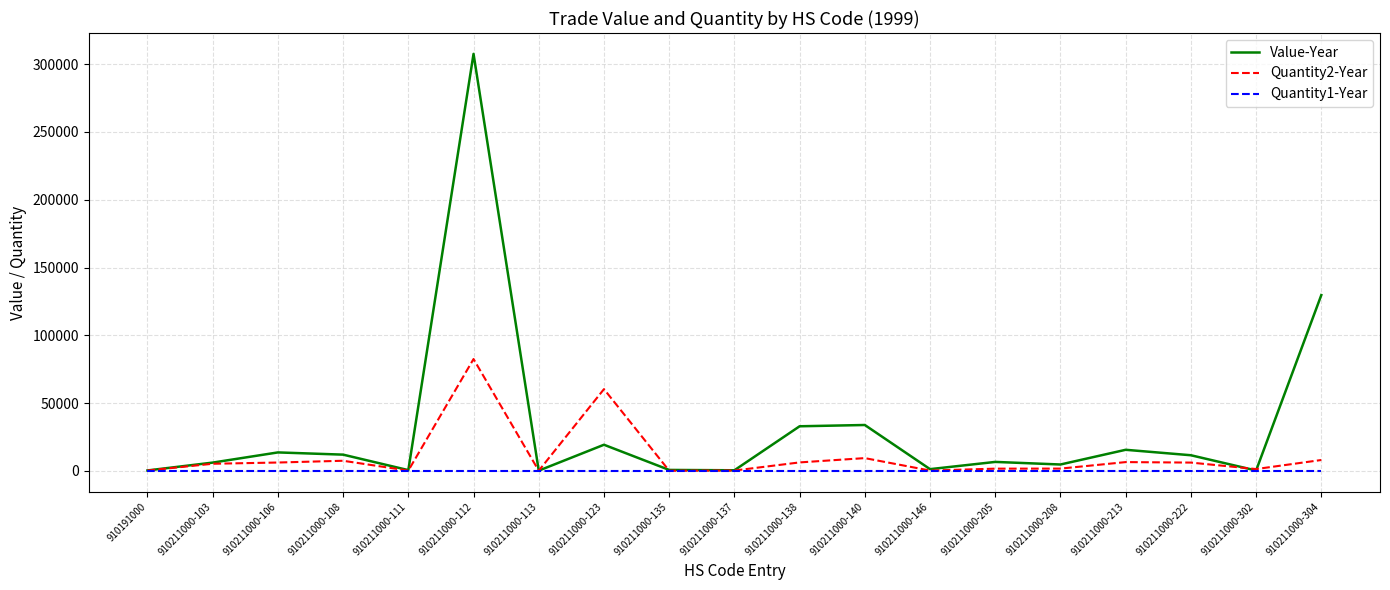

At which label does Value-Year reach its peak?

910211000-112